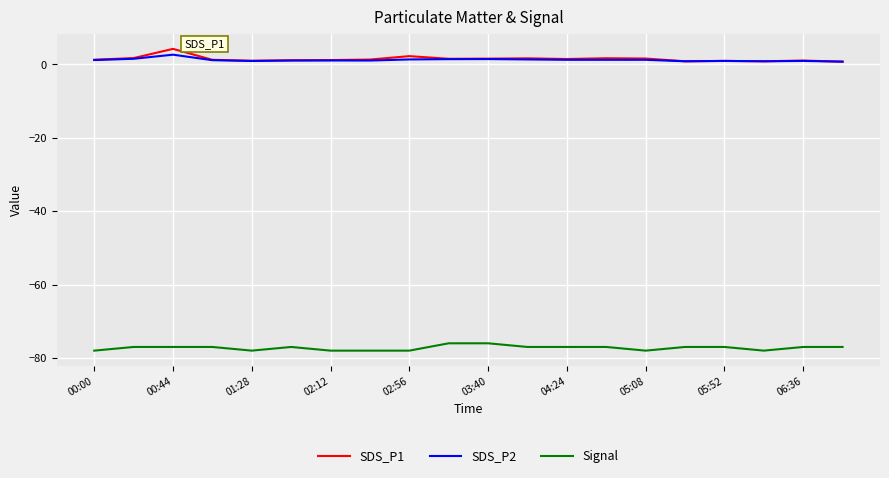

True or false: SDS_P1 and Signal cross at least once.

False